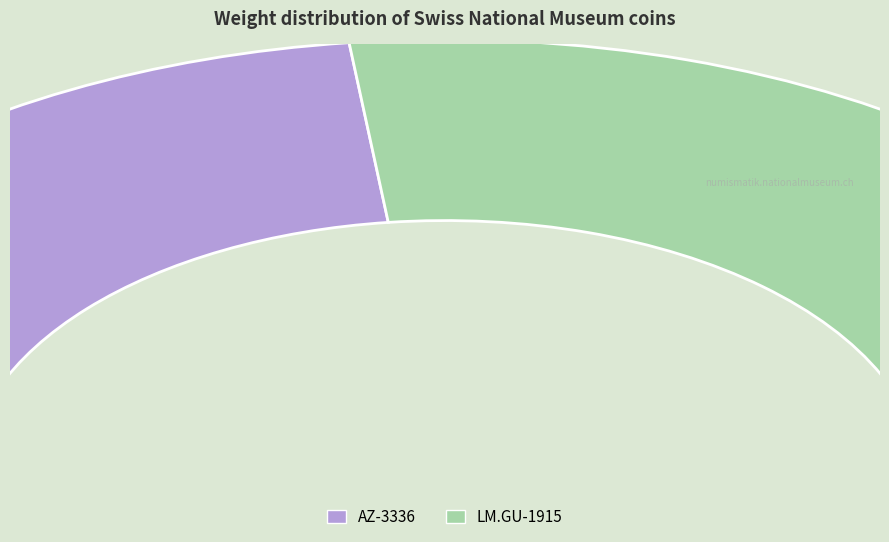

Approximately how many times larger is the value at AZ-3336 compared to LM.GU-1915?

0.9